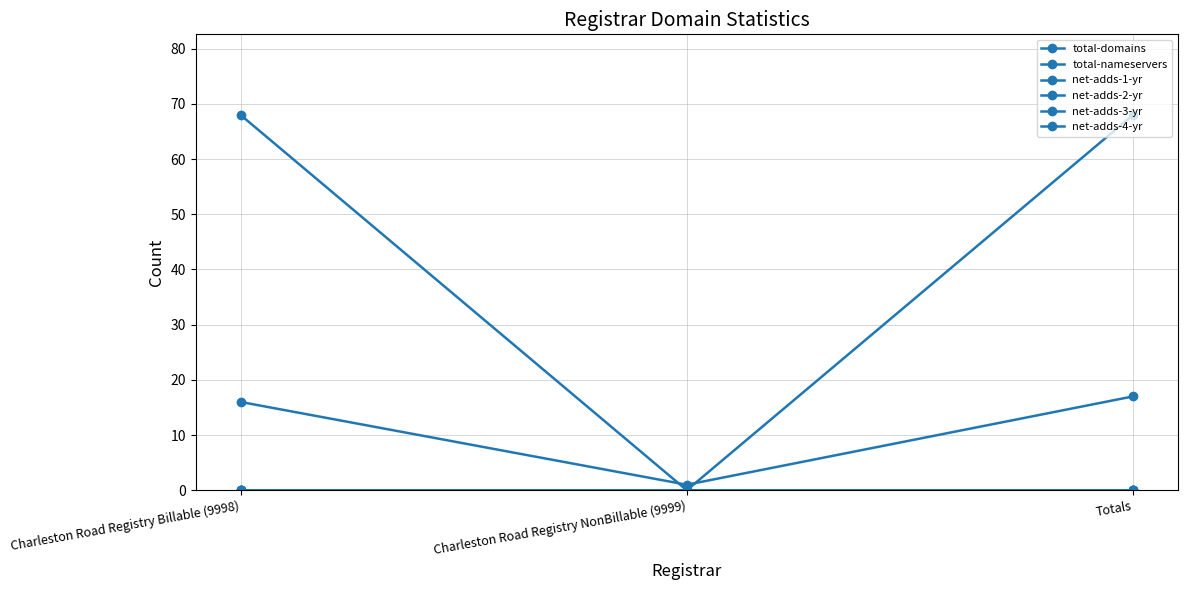

What position from the left is Totals?

3